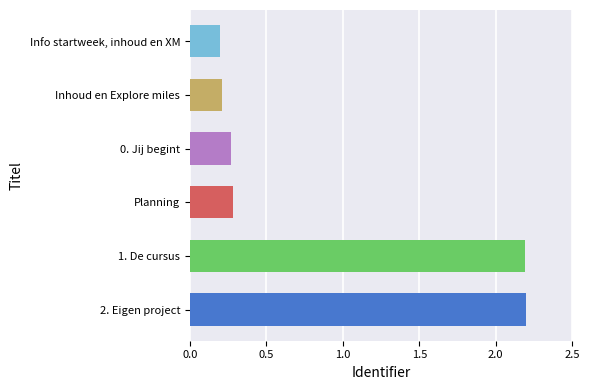

What is the change in value from 1. De cursus to Inhoud en Explore miles?

-2.0